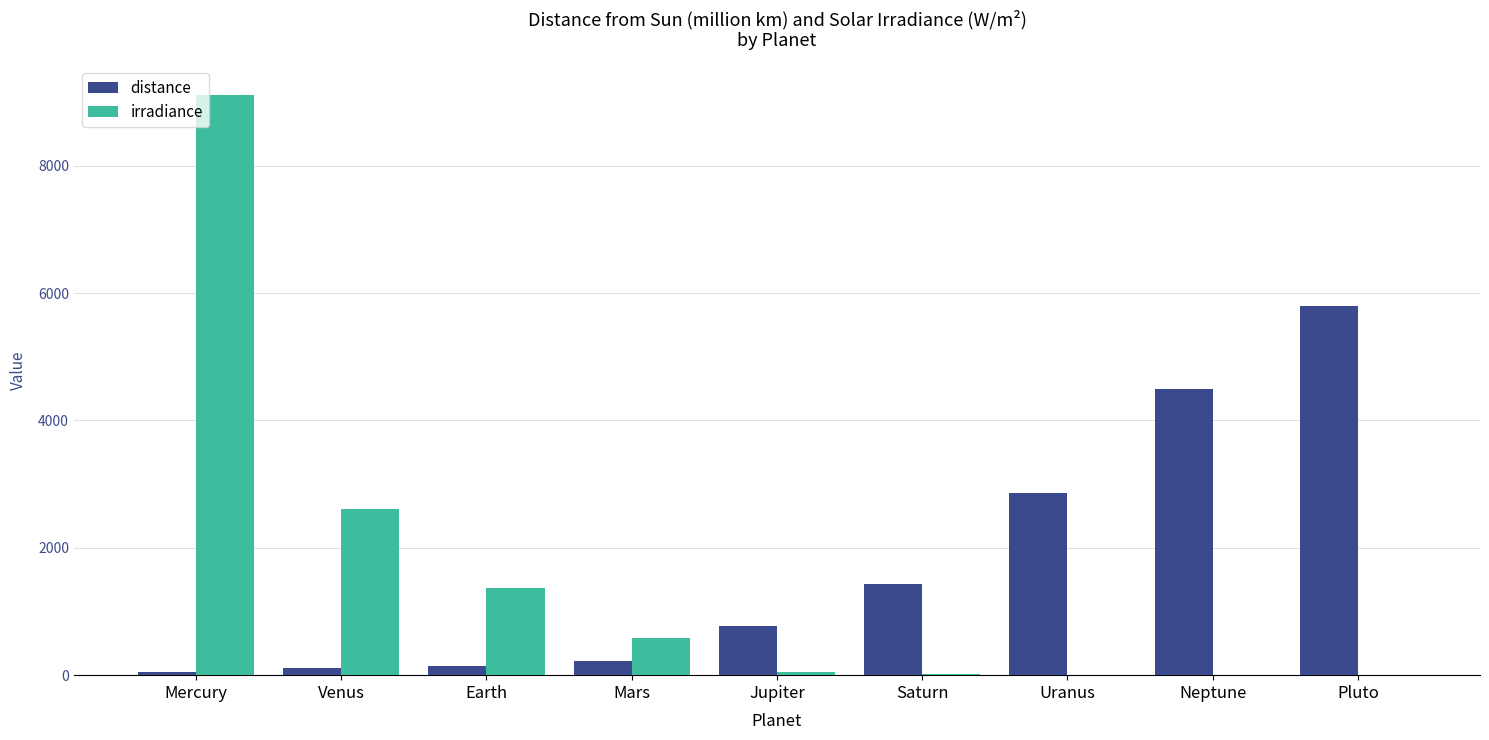

Which category has the highest value in the distance series?

Pluto